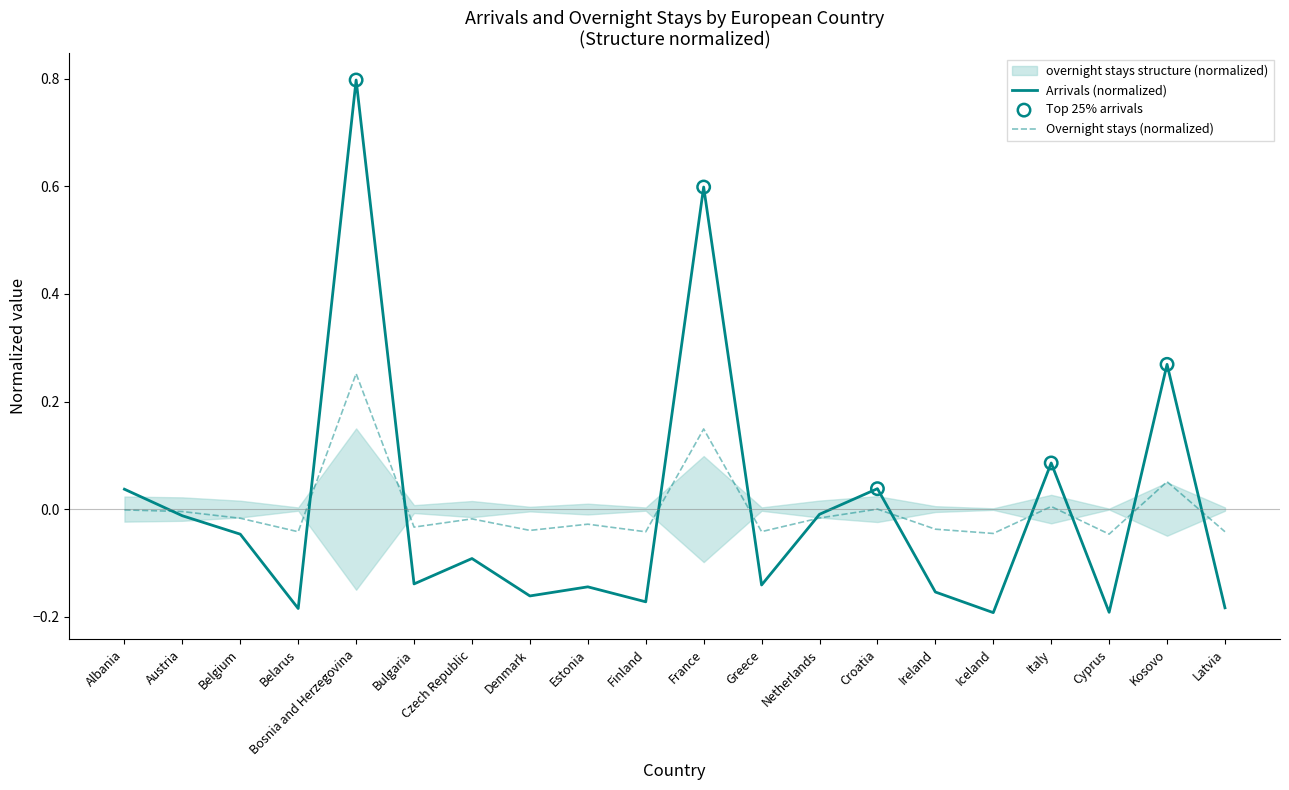

True or false: Arrivals (normalized) has a value of -0.2 at Iceland.

True